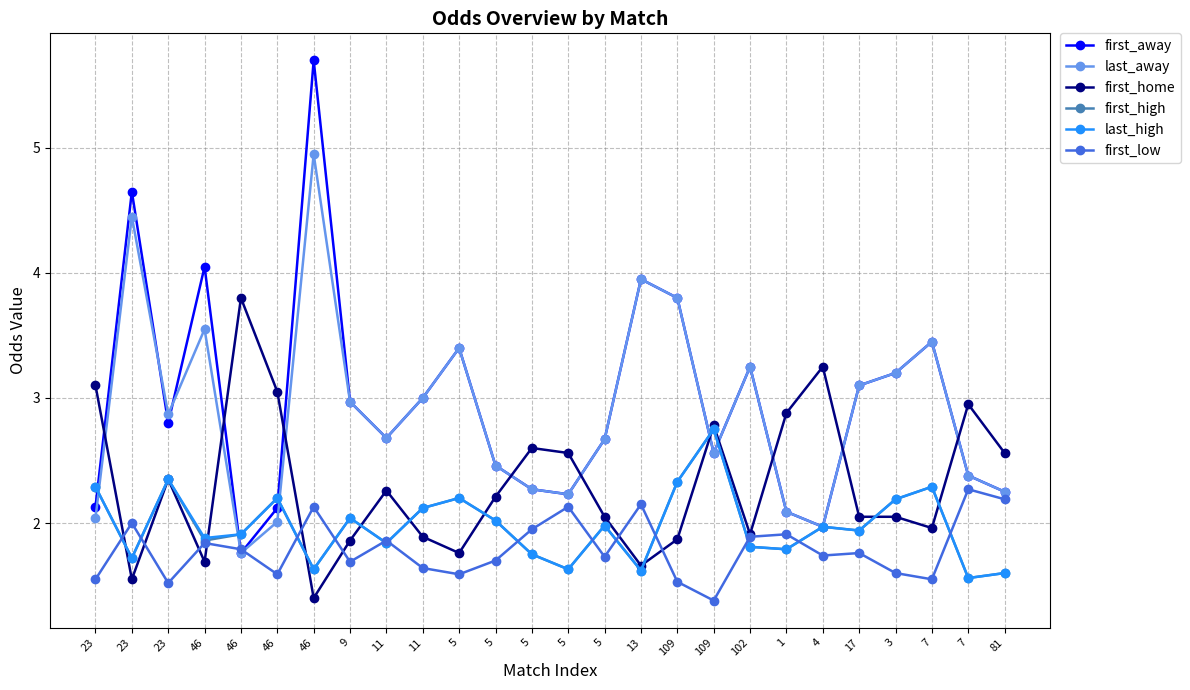

Where does the first_home series first go above 2?

23